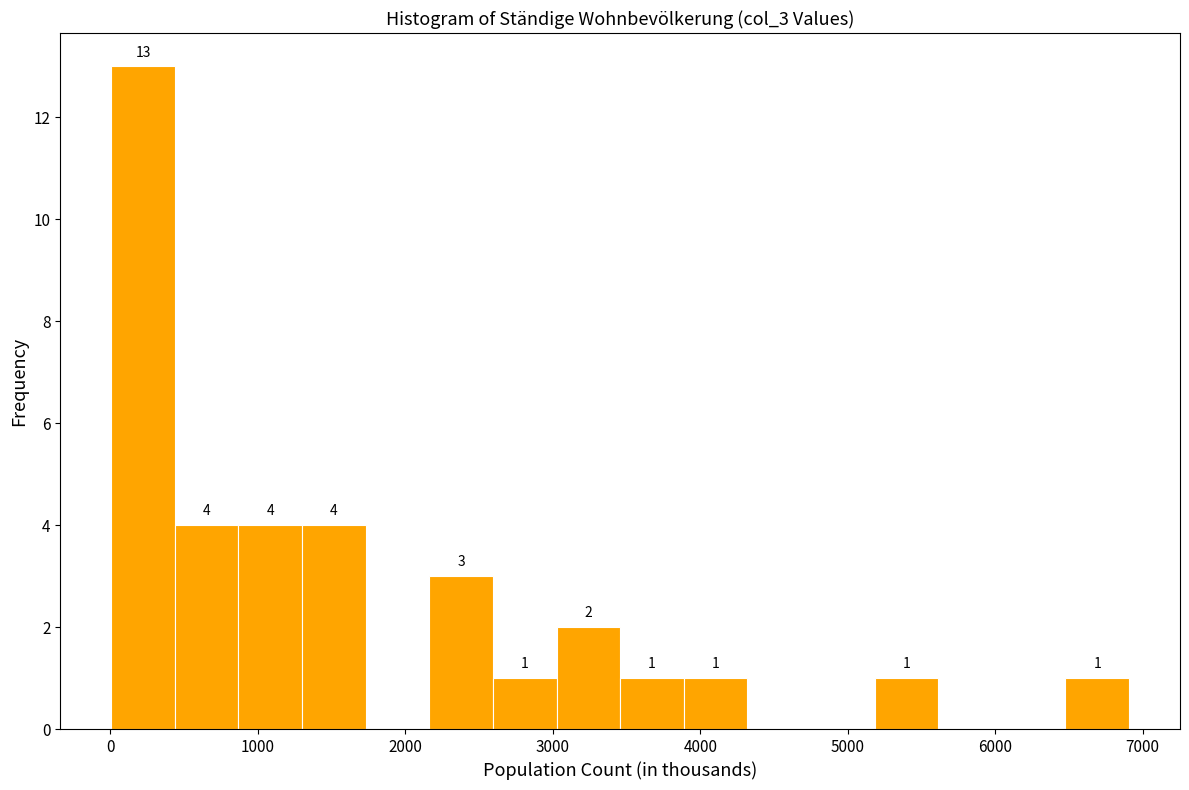

Which range on the x-axis has the tallest bar?

0 to 400